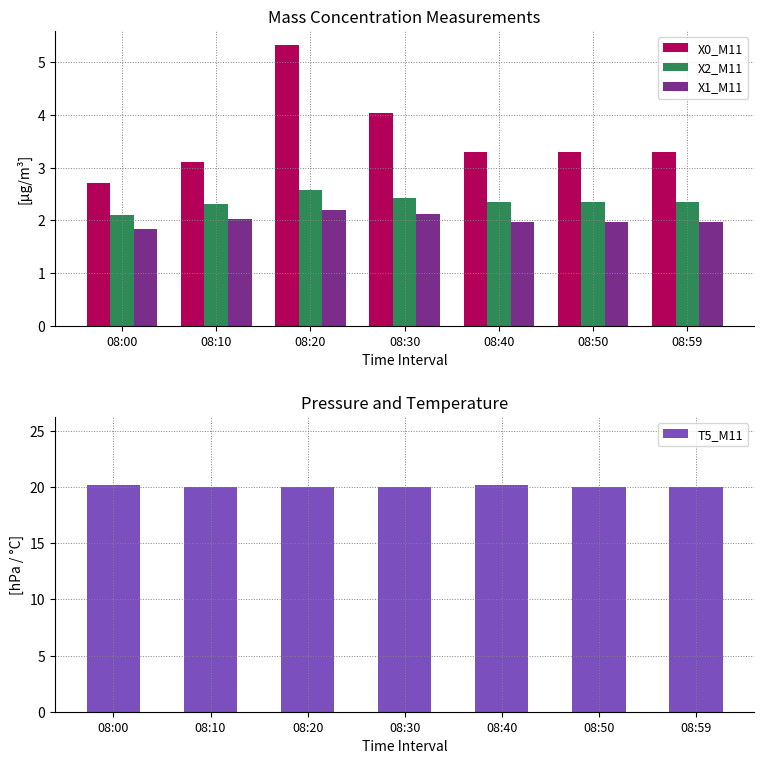

Is it true that X2_M11 equals 3.0 at 08:00?

False